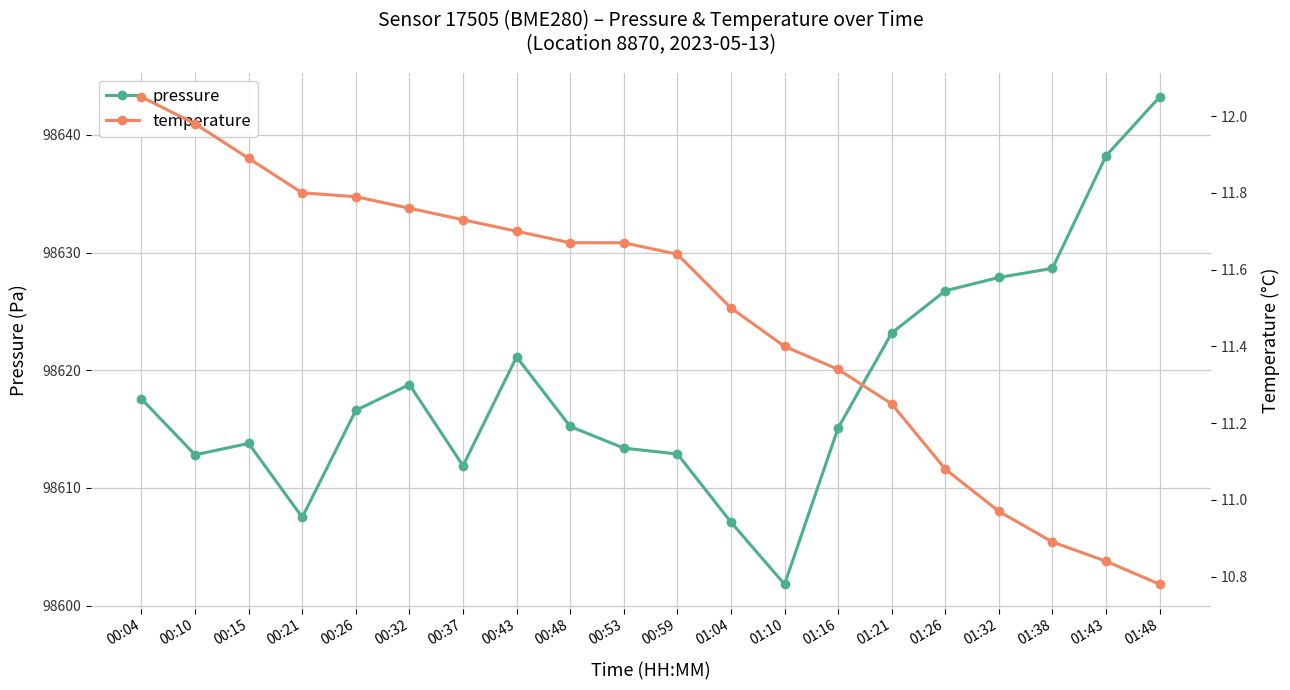

Reading left to right, extract all data points from this chart.

pressure: 00:04=98617.6	00:10=98612.8	00:15=98613.8	00:21=98607.5	00:26=98616.6	00:32=98618.8	00:37=98611.9	00:43=98621.1	00:48=98615.2	00:53=98613.4	00:59=98612.9	01:04=98607.1	01:10=98601.8	01:16=98615.1	01:21=98623.2	01:26=98626.8	01:32=98627.9	01:38=98628.7	01:43=98638.2	01:48=98643.2
temperature: 00:04=12.1	00:10=12.0	00:15=11.9	00:21=11.8	00:26=11.8	00:32=11.8	00:37=11.7	00:43=11.7	00:48=11.7	00:53=11.7	00:59=11.6	01:04=11.5	01:10=11.4	01:16=11.3	01:21=11.2	01:26=11.1	01:32=11.0	01:38=10.9	01:43=10.8	01:48=10.8